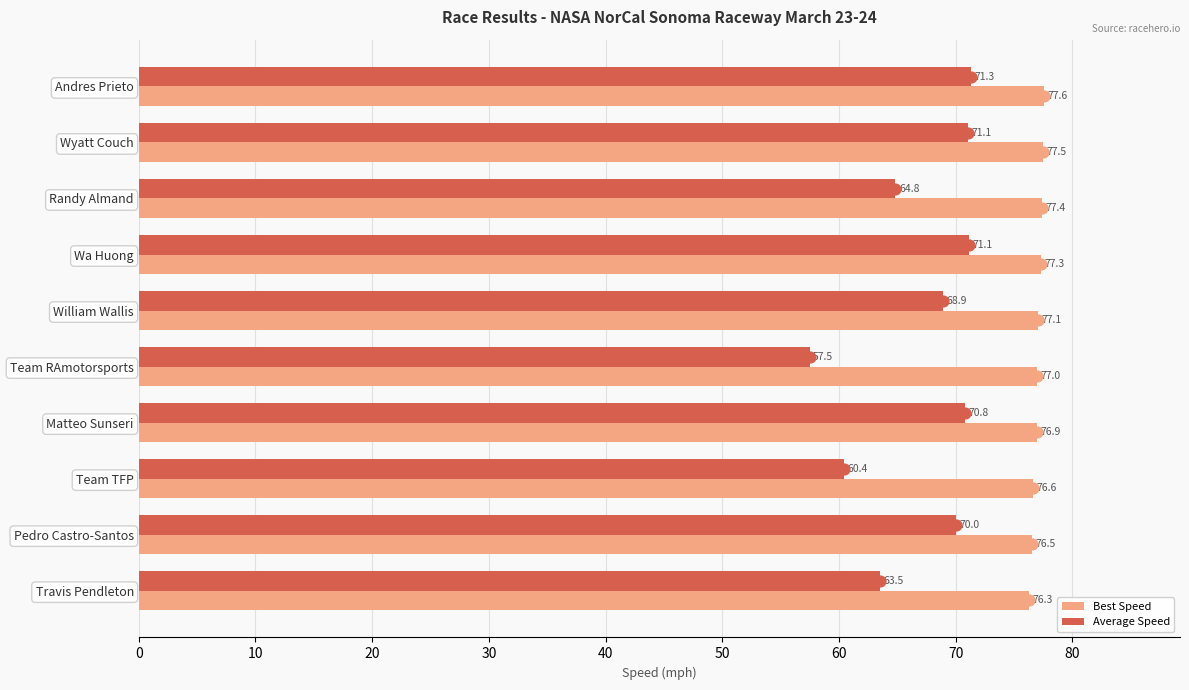

Which series contains the highest Y value?

Best Speed